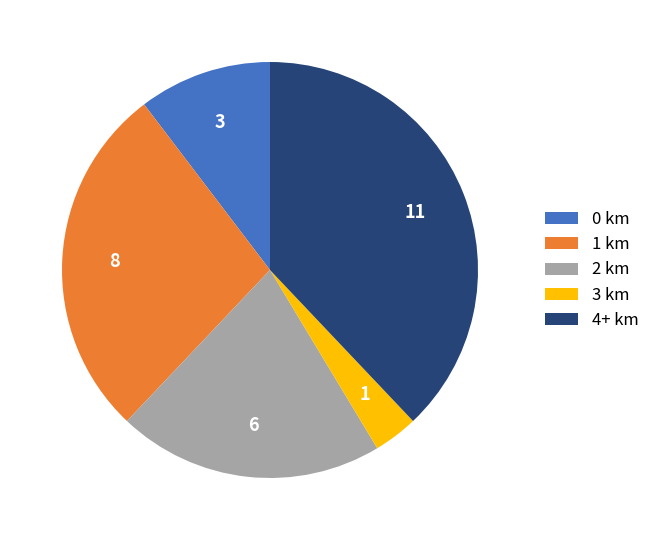

Count the number of slices in the pie.

5